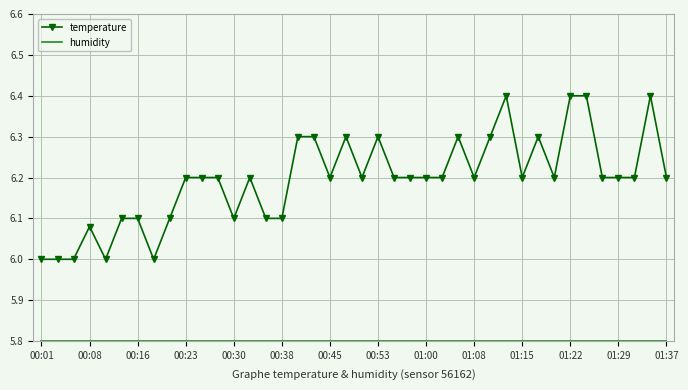

Which series has the largest range (max minus min)?

temperature